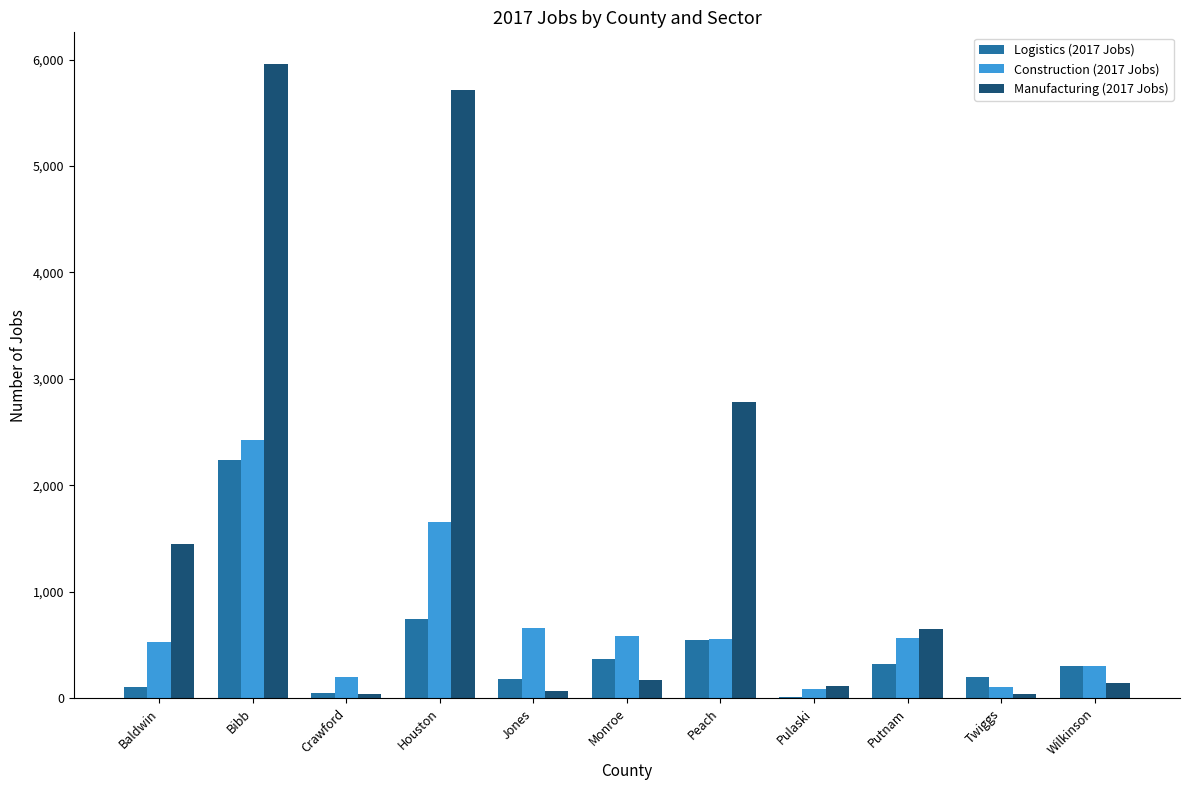

Which series has the largest total across all categories?

Manufacturing (2017 Jobs)